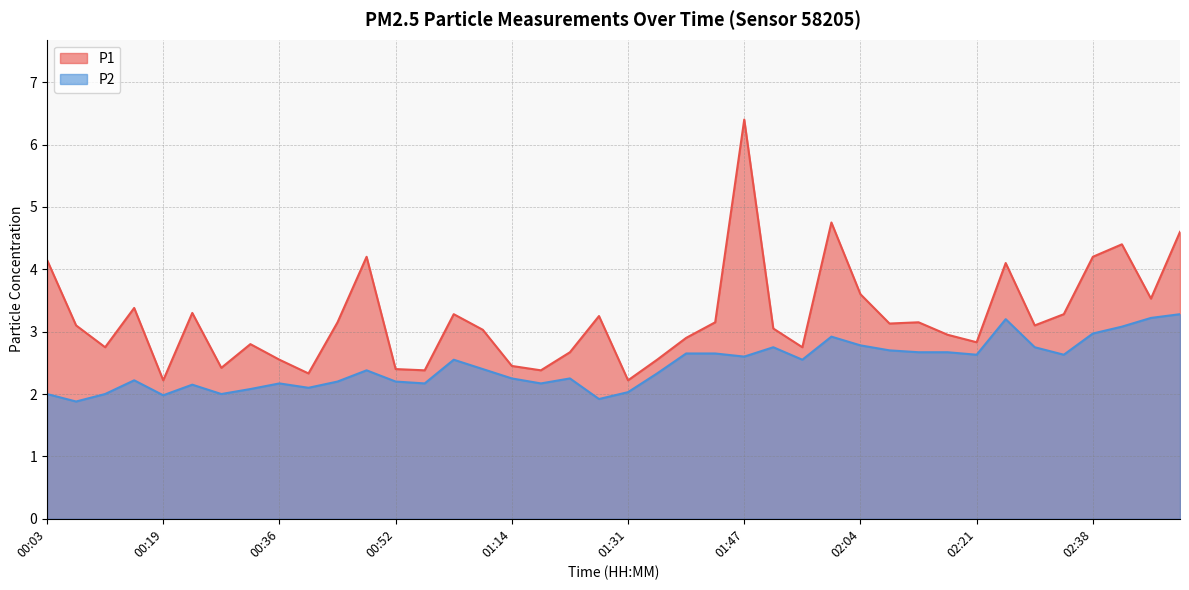

Which label corresponds to the largest value in the chart?

01:47